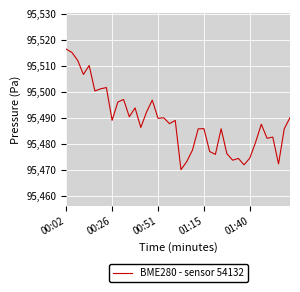

What is the minimum value shown in the chart?

95470.0